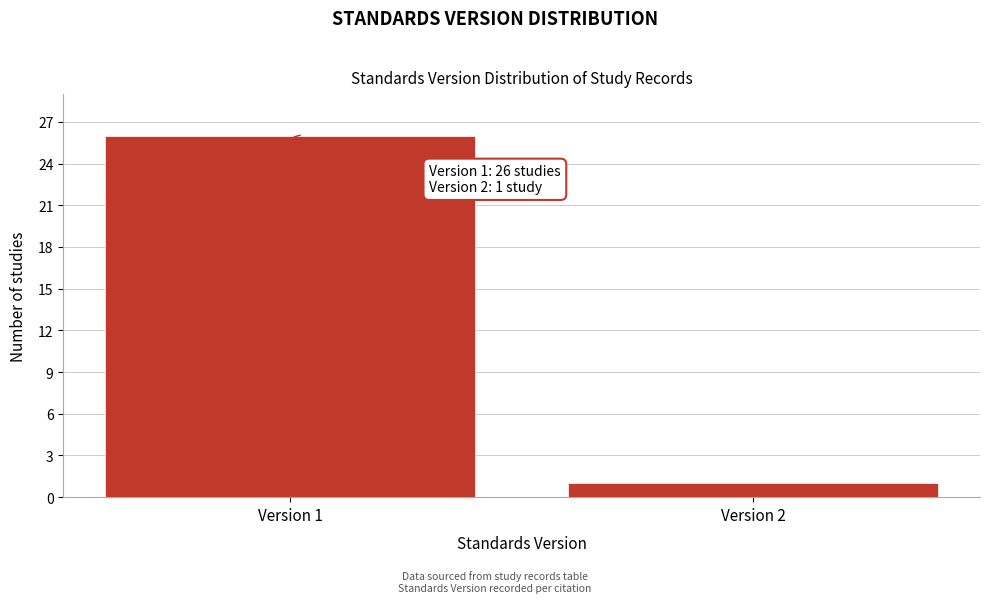

Reading right to left, transcribe all the data shown in this chart.

1	26